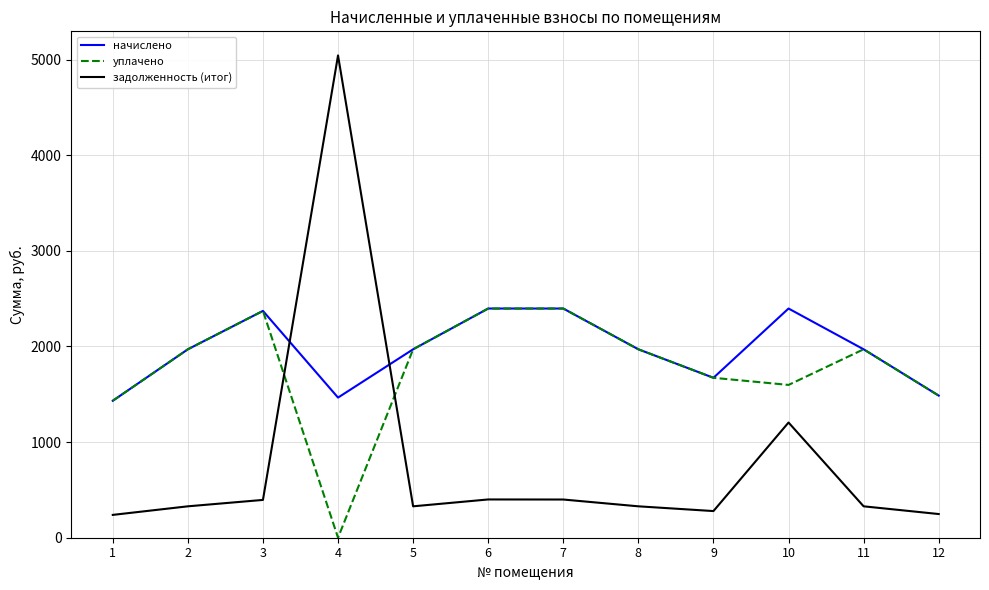

Which series has the widest spread of values?

задолженность (итог)